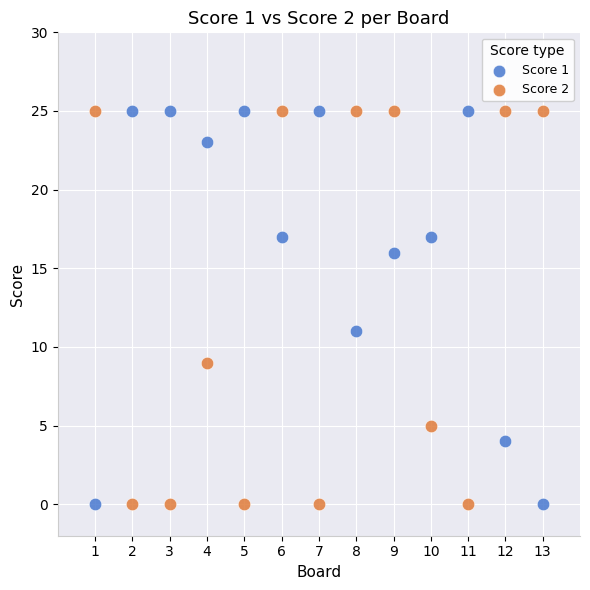

What is the X range (max minus min) for the scatter plot?

12